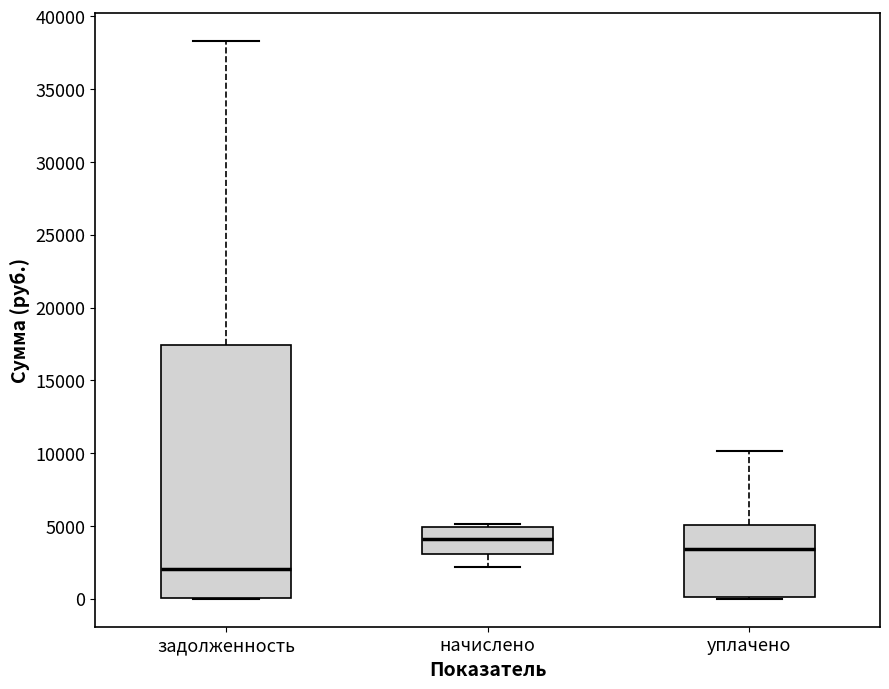

Reading left to right, read every box against the y-axis: the position of its median line, the range the box covers, and the ends of its whiskers. The values are not printed on the chart, so give them approximately, as read against the axis.

задолженность: median 2000, box 0 to 17500, whiskers 0 to 38500
начислено: median 4000, box 3000 to 5000, whiskers 2000 to 5000 (just above the box's upper edge)
уплачено: median 3500, box 0 to 5000, whiskers 0 to 10000